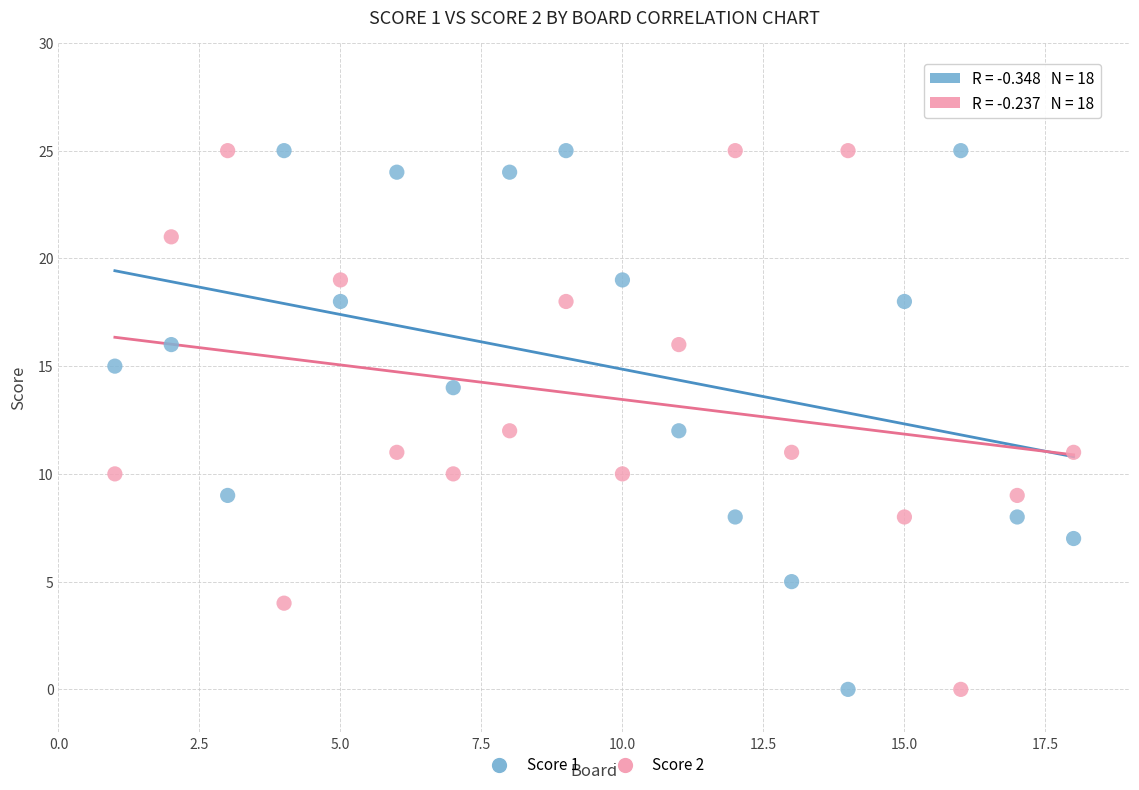

Across all data points, what is the range of X values (max minus min)?

17